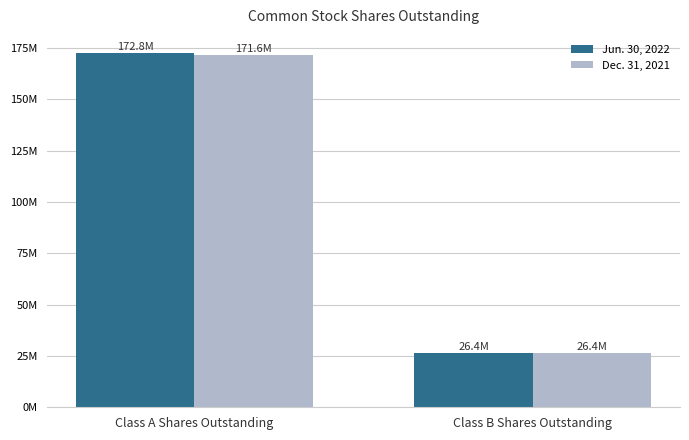

Reading right to left, what are all the values shown in this chart?

Jun. 30, 2022: 26426937	172816532
Dec. 31, 2021: 26426937	171613049